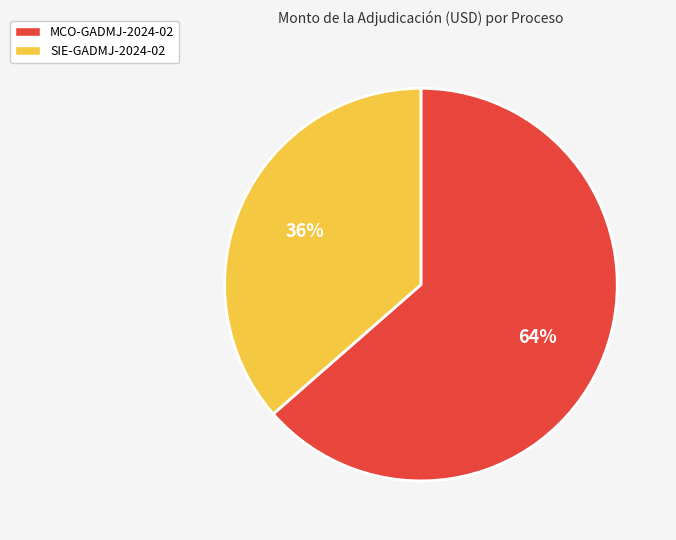

To the nearest percent, what portion does MCO-GADMJ-2024-02 represent?

64%